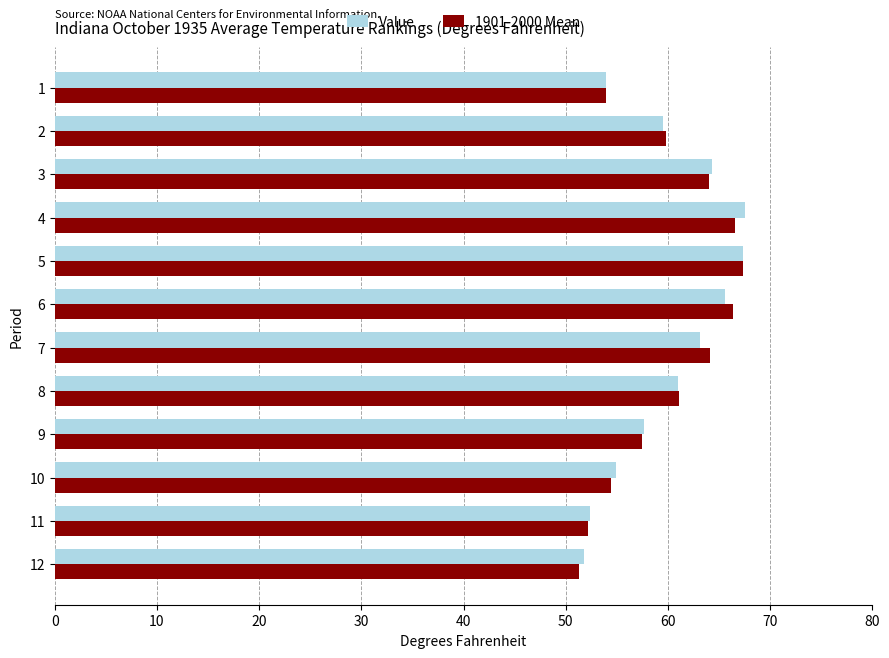

The 1901-2000 Mean series shows 74.8 at 10. True or false?

False